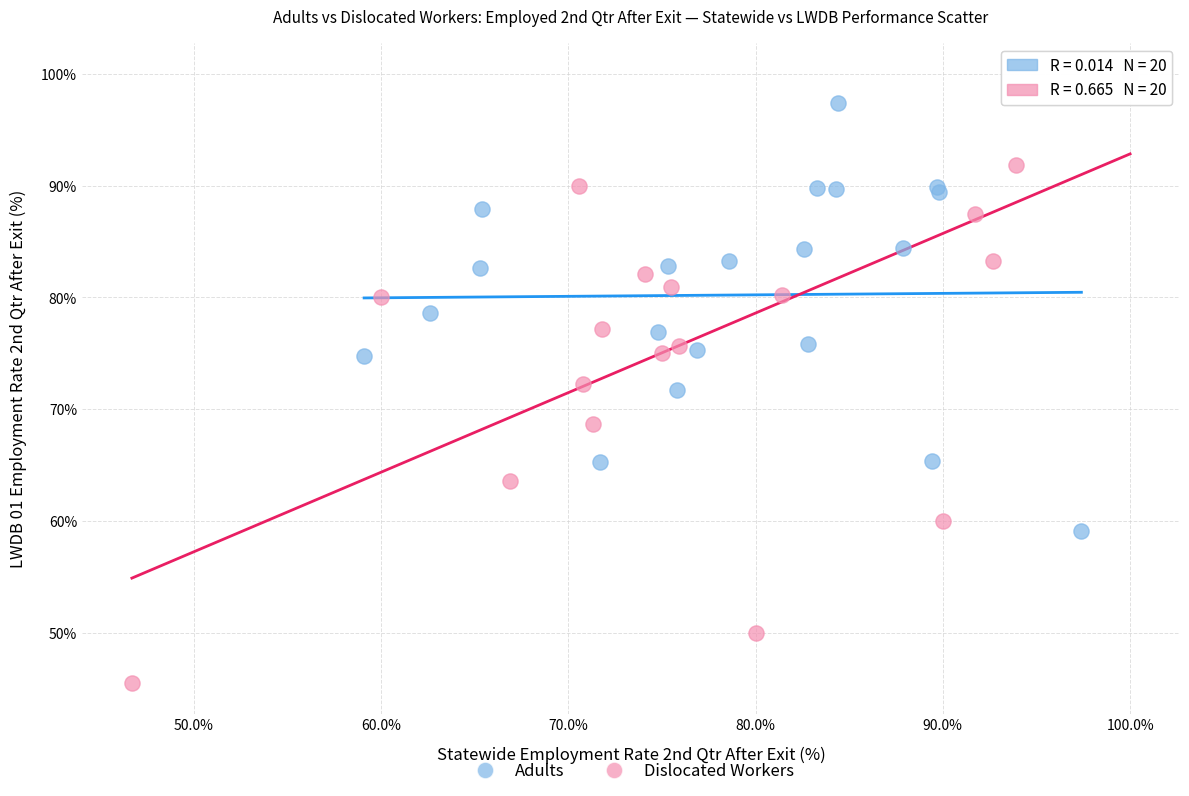

What are all the series names shown in the legend?

Adults, Dislocated Workers